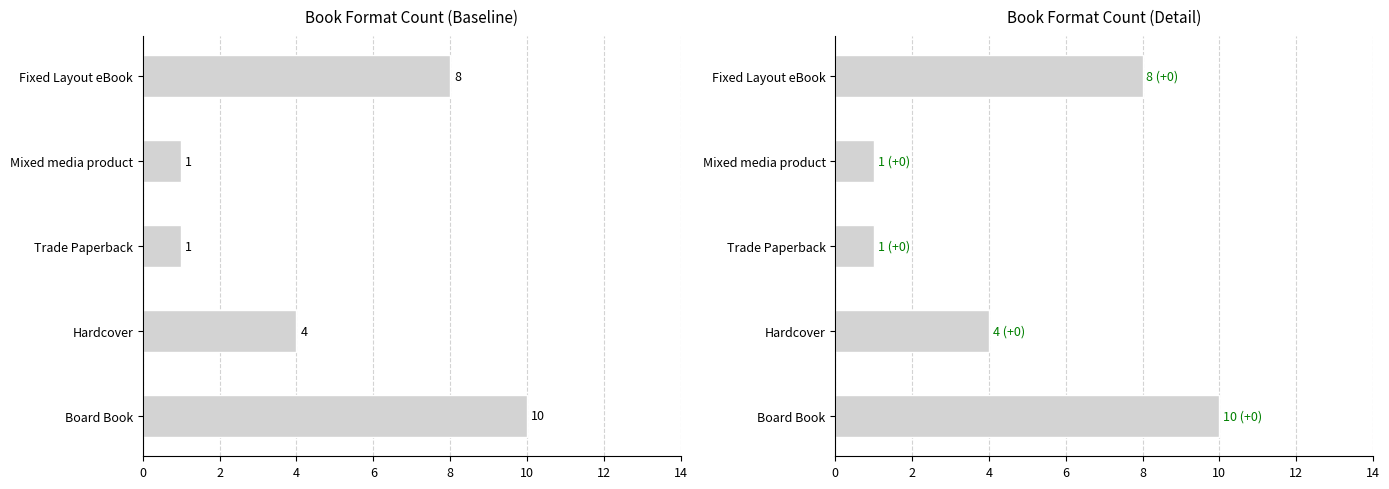

Reading right to left, what are all the values shown in this chart?

8	1	1	4	10